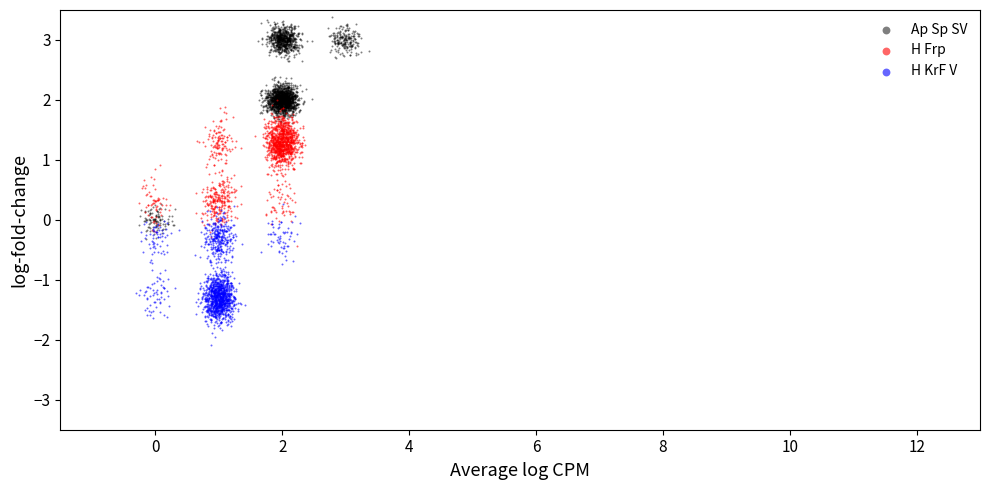

Which series has the largest Y range (max minus min)?

Ap Sp SV